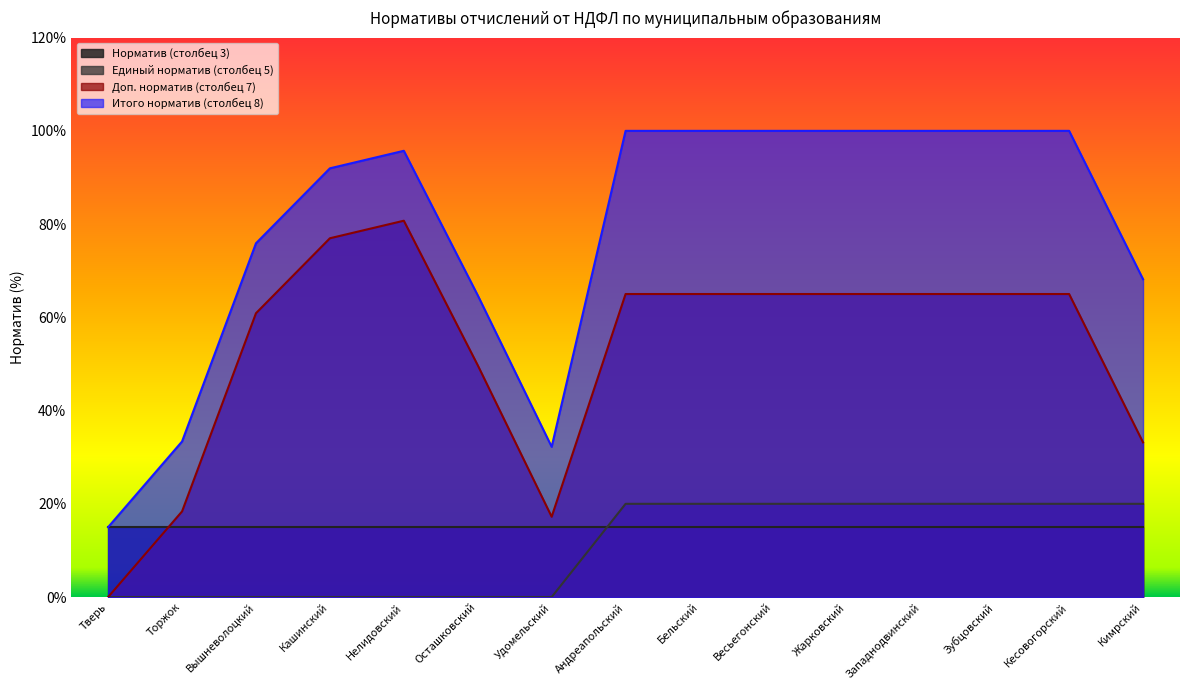

What are all the series names shown in the legend?

Норматив (столбец 3), Единый норматив (столбец 5), Доп. норматив (столбец 7), Итого норматив (столбец 8)